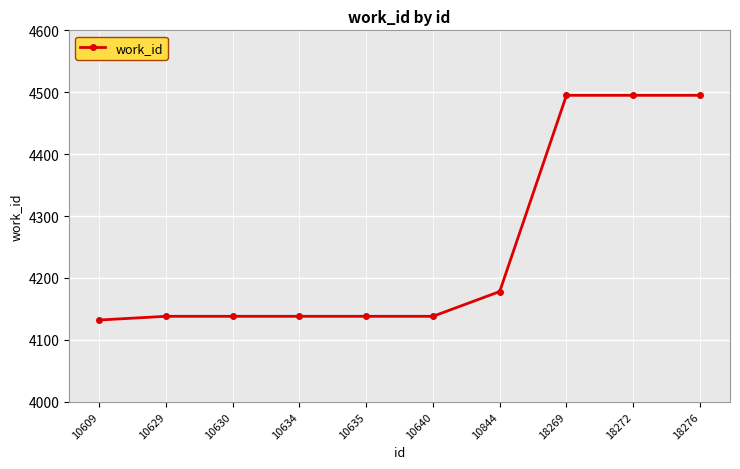

What is the value of the 6th point from the left?

4138